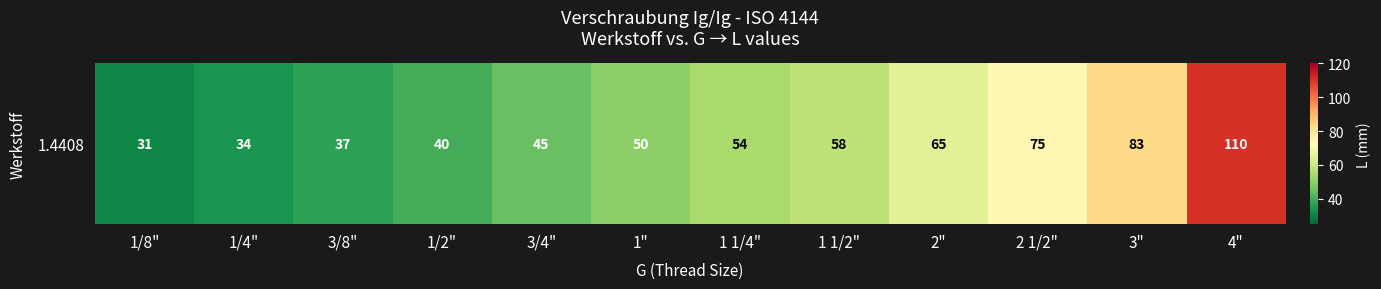

What is the sum of the values at 1/4" and 2 1/2"?

109